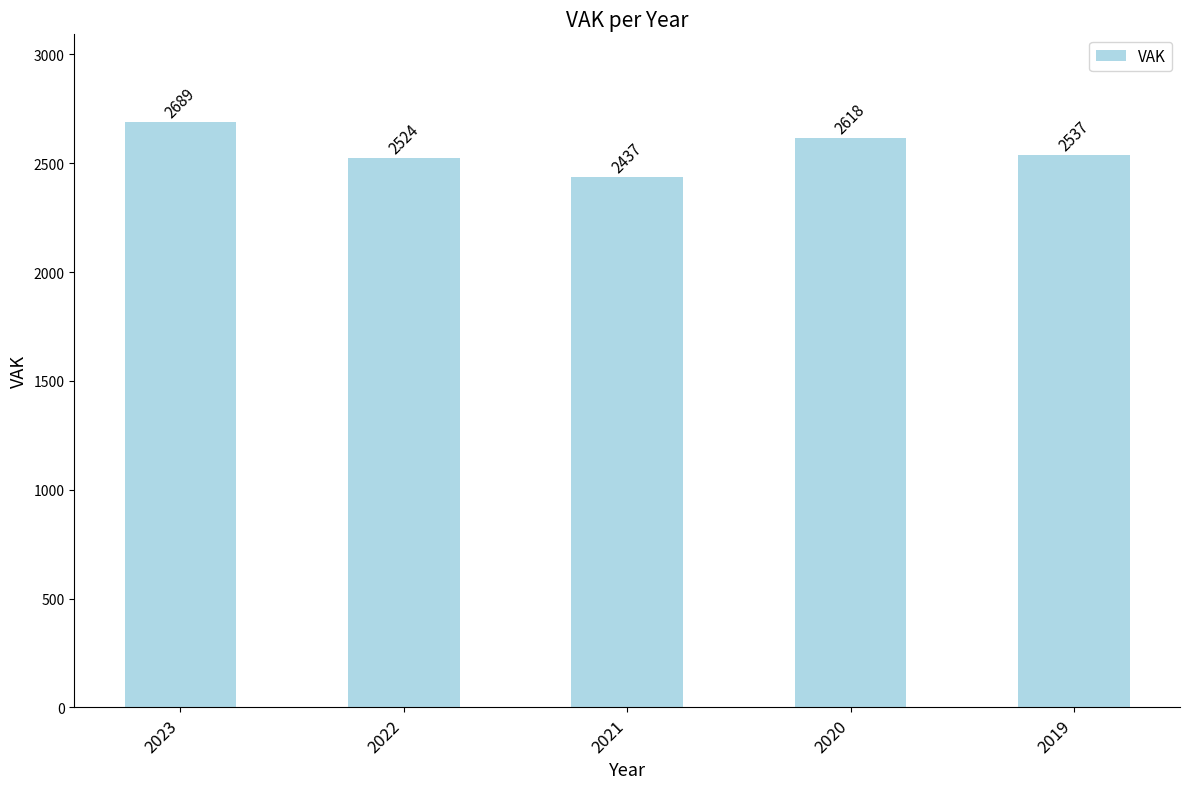

What value does the data have at 2019, to the nearest 10?

2540